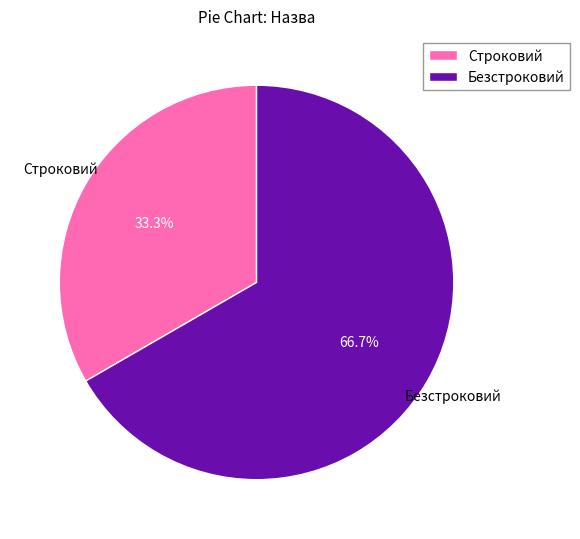

Which slice is the largest?

Безстроковий